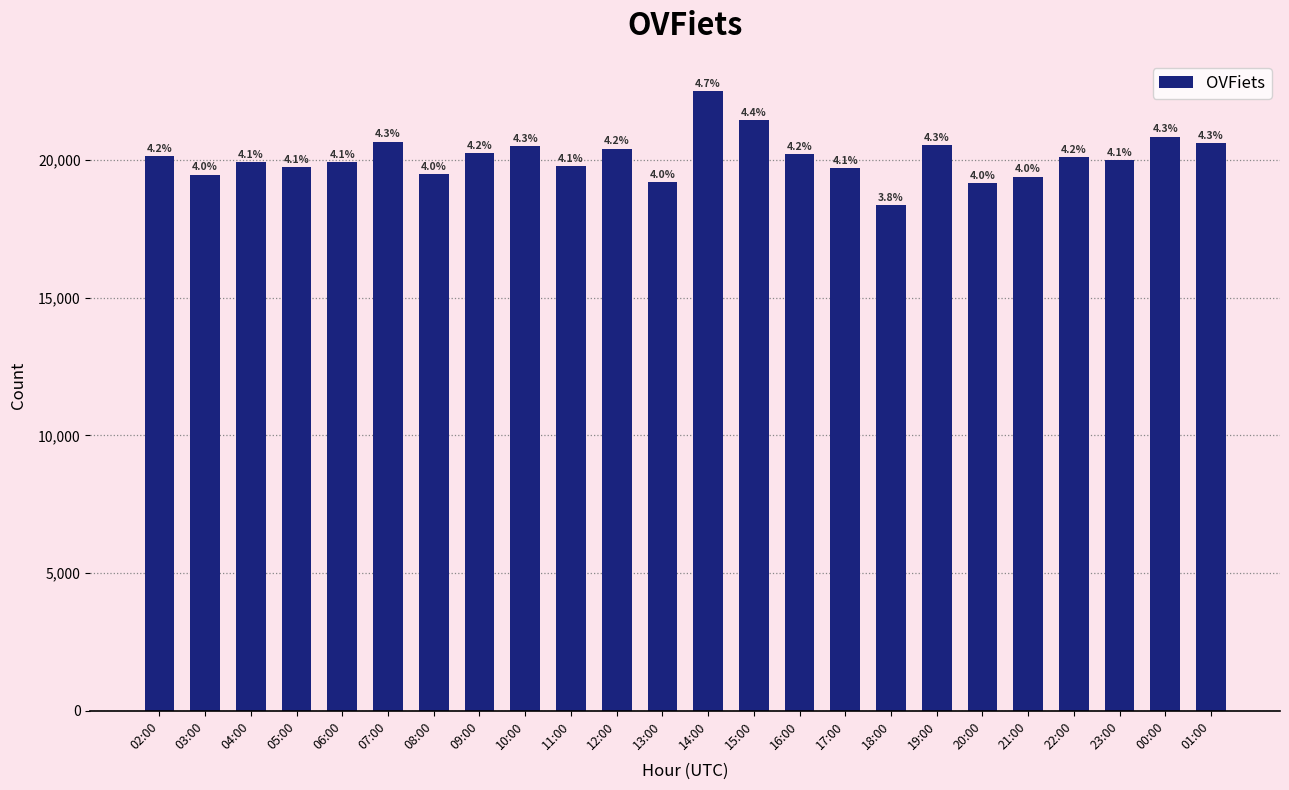

Are the bars horizontal?

No